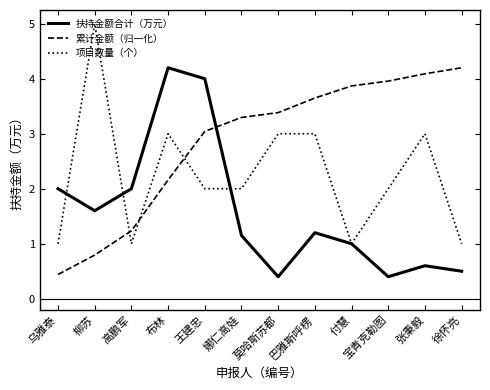

Which series has the widest spread of values?

项目数量（个）